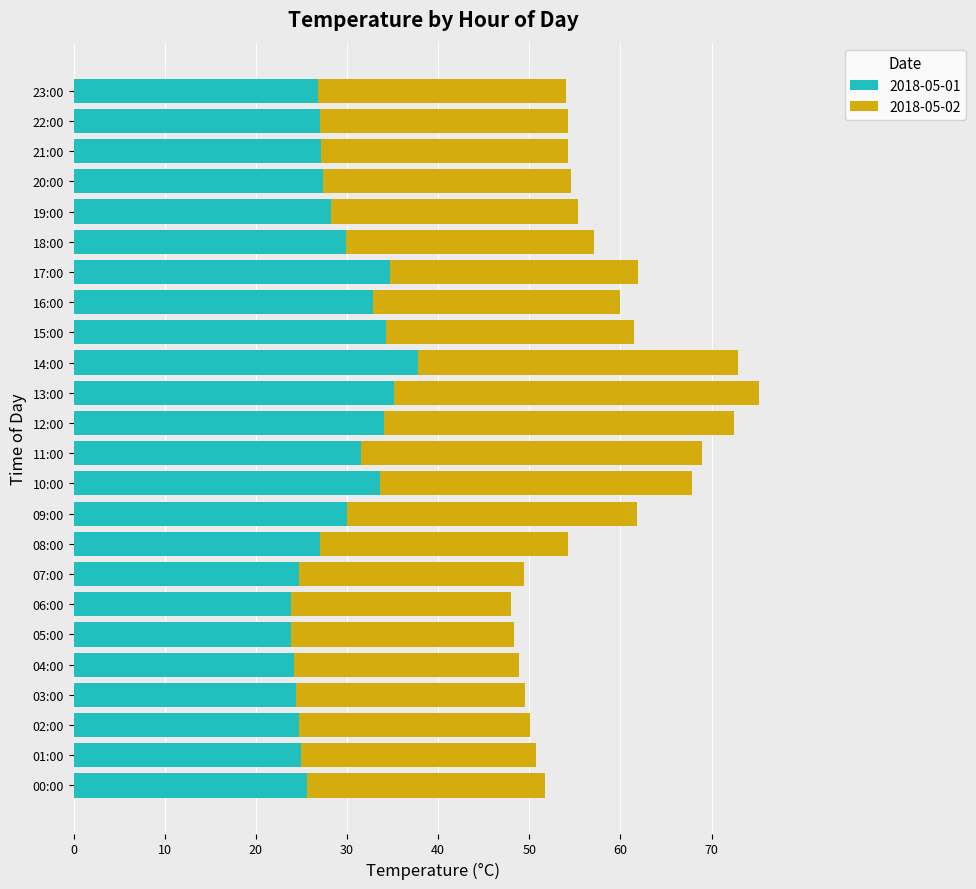

The 2018-05-01 series shows 35.1 at 13:00. True or false?

True